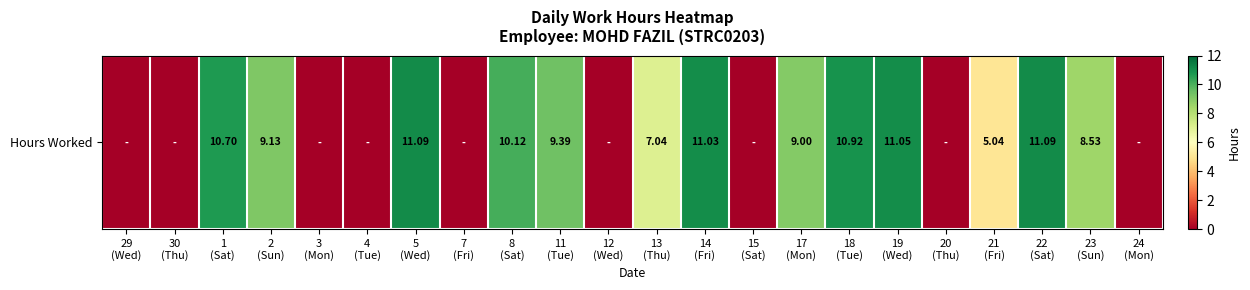

Reading right to left, extract all data points from this chart.

0.0	8.5	11.1	5.0	0.0	11.1	10.9	9.0	0.0	11.0	7.0	0.0	9.4	10.1	0.0	11.1	0.0	0.0	9.1	10.7	0.0	0.0